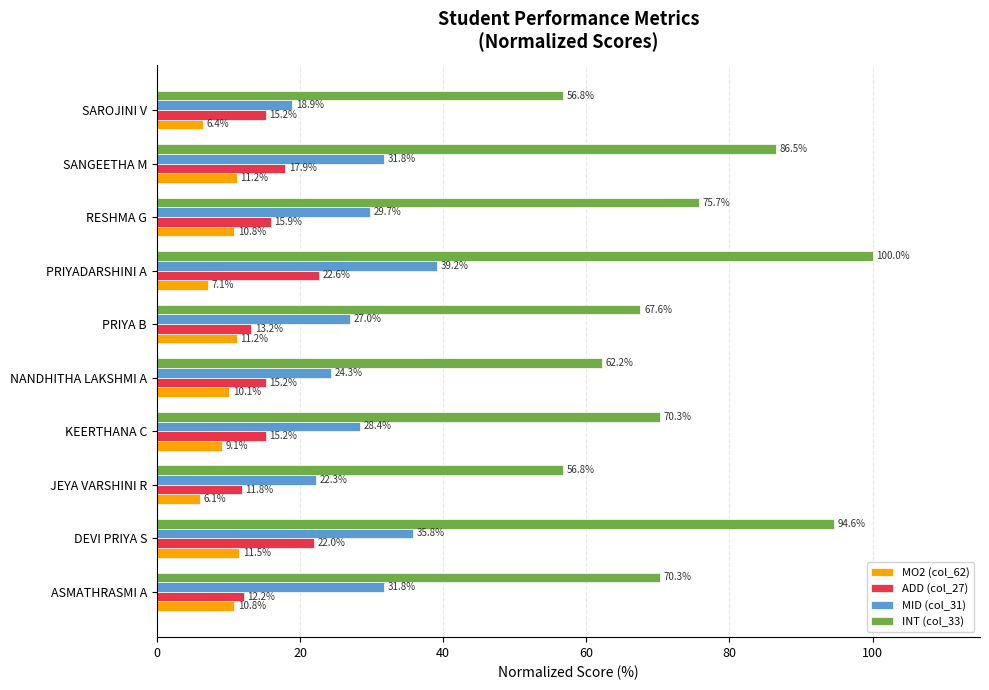

Which series has the largest range (max minus min)?

INT (col_33)